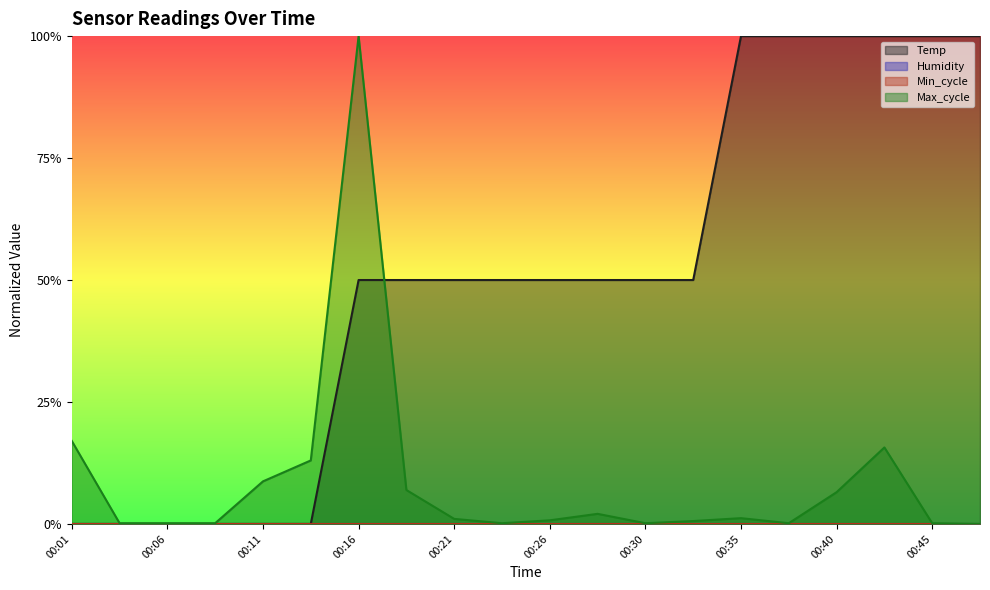

What is the difference between the maximum and minimum values in the Temp series?

1.0